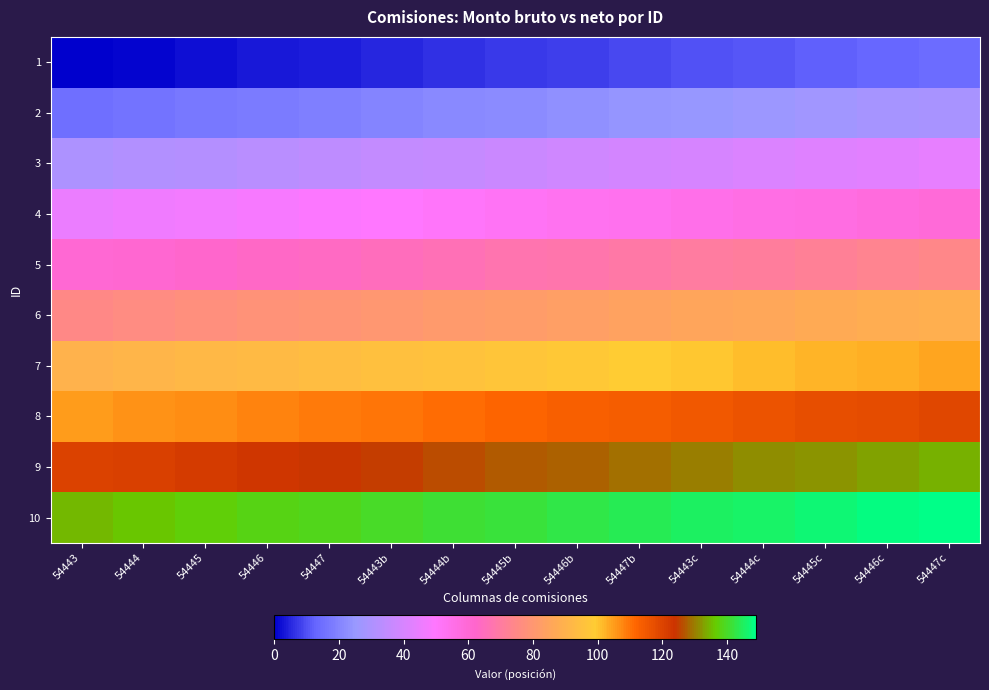

Count the number of data series in this chart.

10